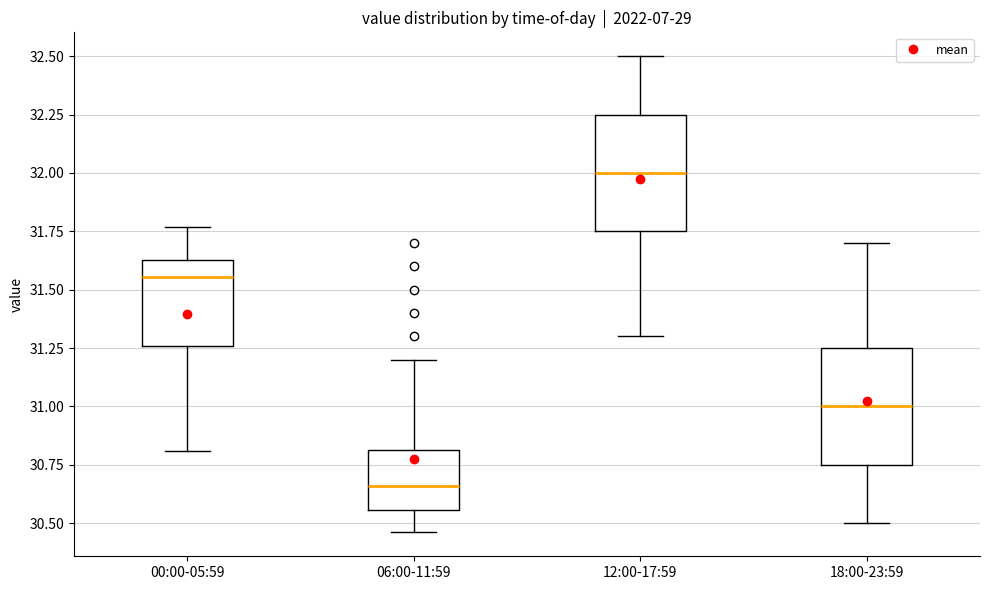

Reading left to right, read every box against the y-axis: the position of its median line, the range the box covers, and the ends of its whiskers. The values are not printed on the chart, so give them approximately, as read against the axis.

00:00-05:59: median 31.55, box 31.25 to 31.65, whiskers 30.80 to 31.75
06:00-11:59: median 30.65, box 30.55 to 30.80, whiskers 30.45 to 31.20
12:00-17:59: median 32.00, box 31.75 to 32.25, whiskers 31.30 to 32.50
18:00-23:59: median 31.00, box 30.75 to 31.25, whiskers 30.50 to 31.70